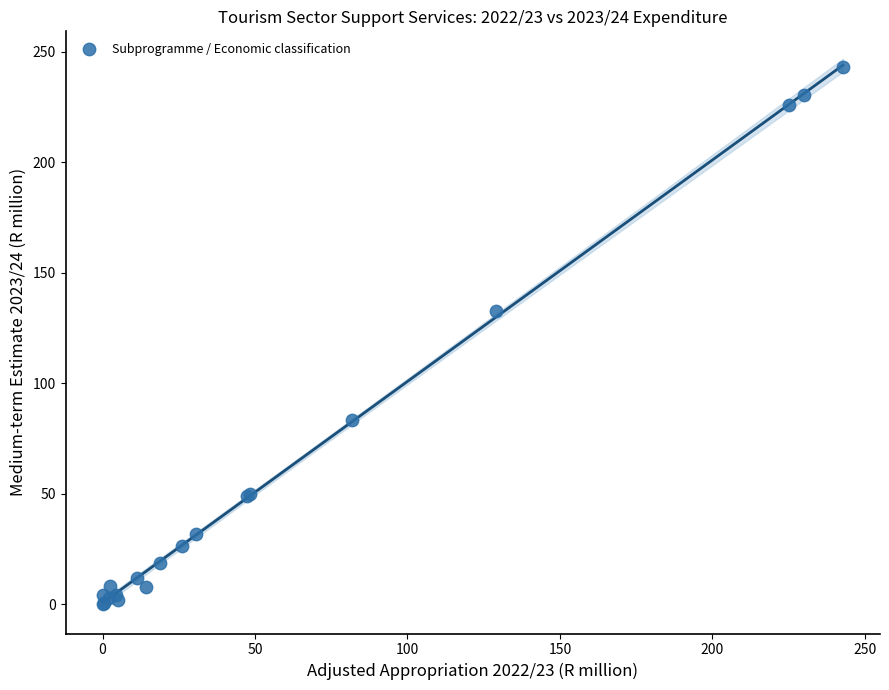

What Y value in the scatter plot is closest to 121?

132.5